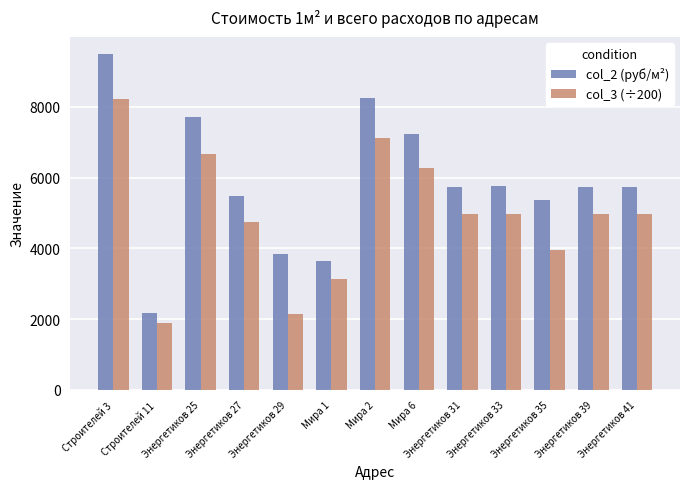

How many values in the col_3 (÷200) series exceed 4965?

7